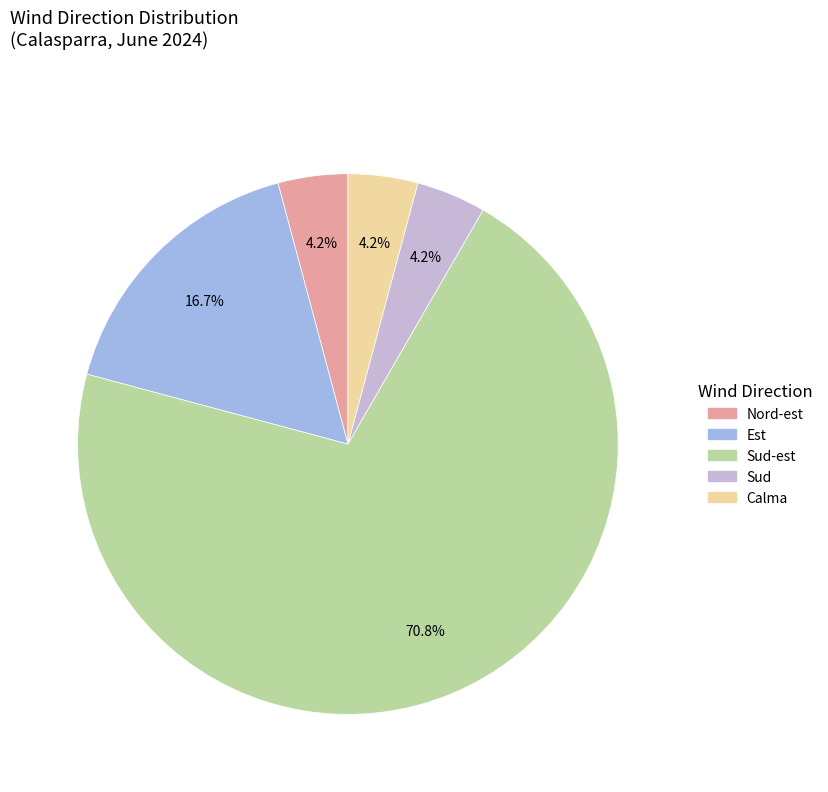

Count the number of slices in the pie.

5